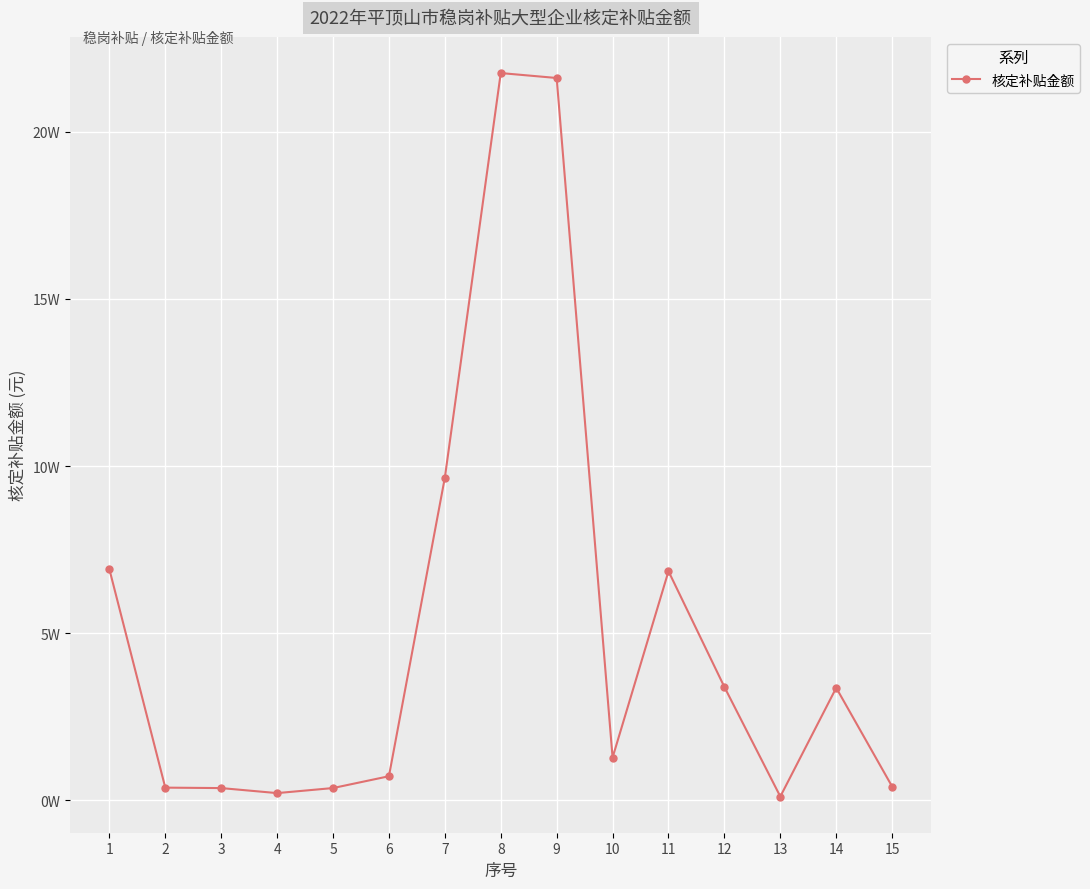

Is this an area chart (filled region under the line)?

No